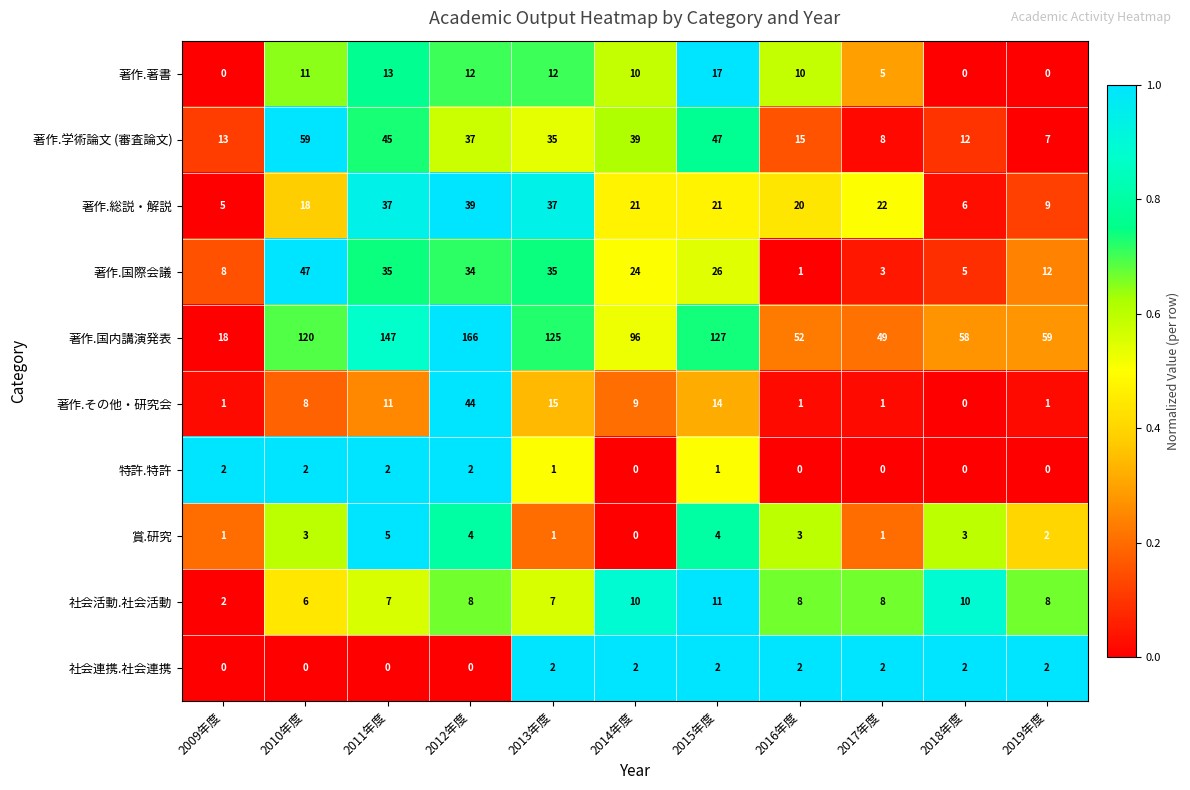

Count the number of data series in this chart.

10